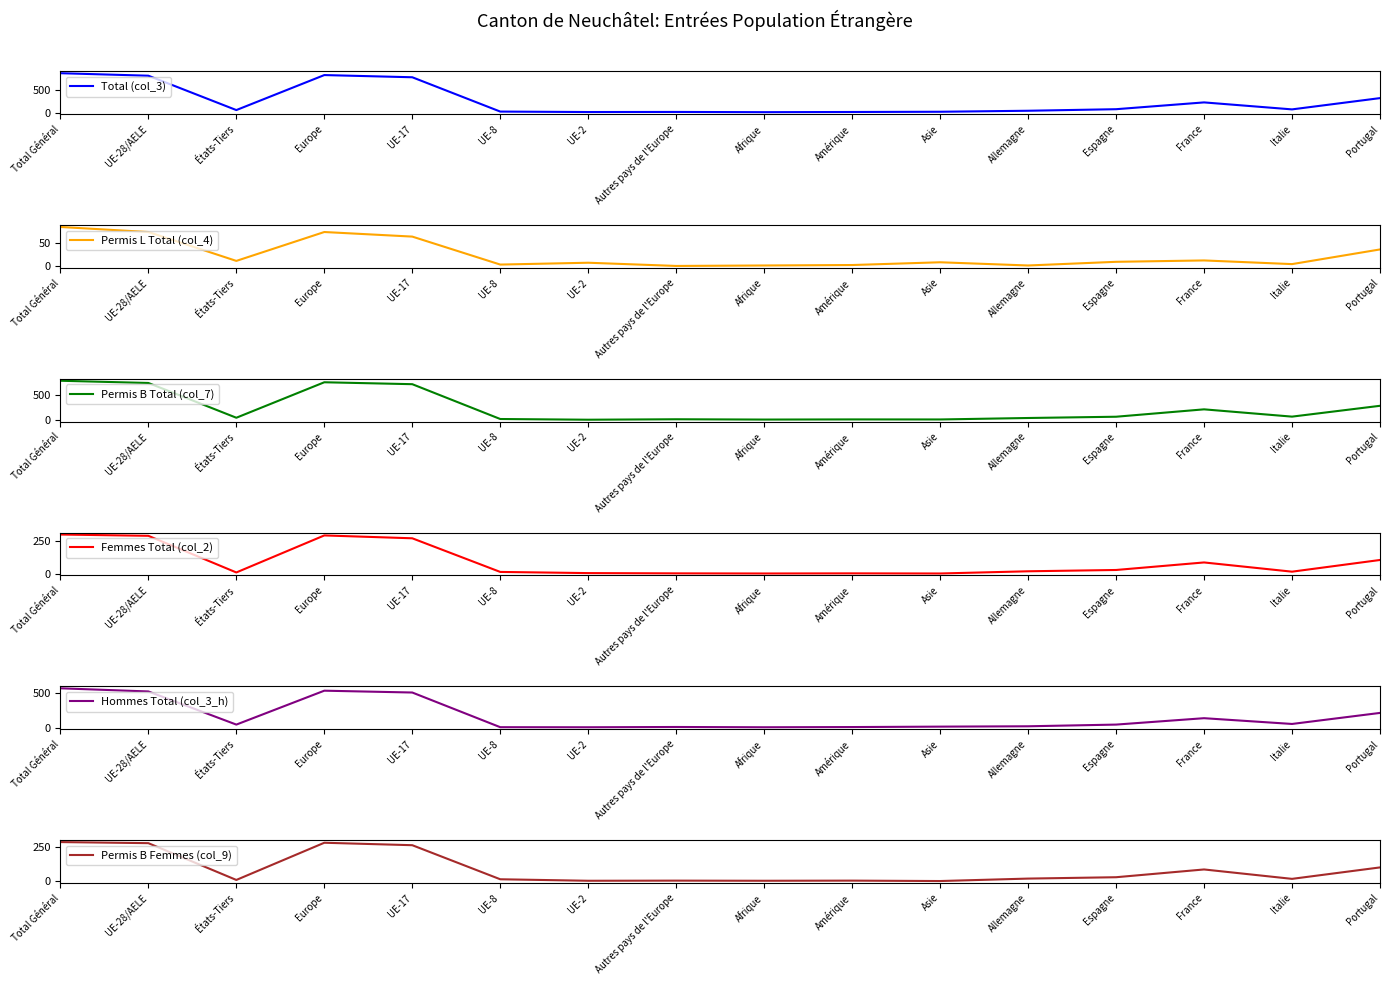

What is the difference between the maximum and minimum values in the Permis B Total (col_7) series?

770